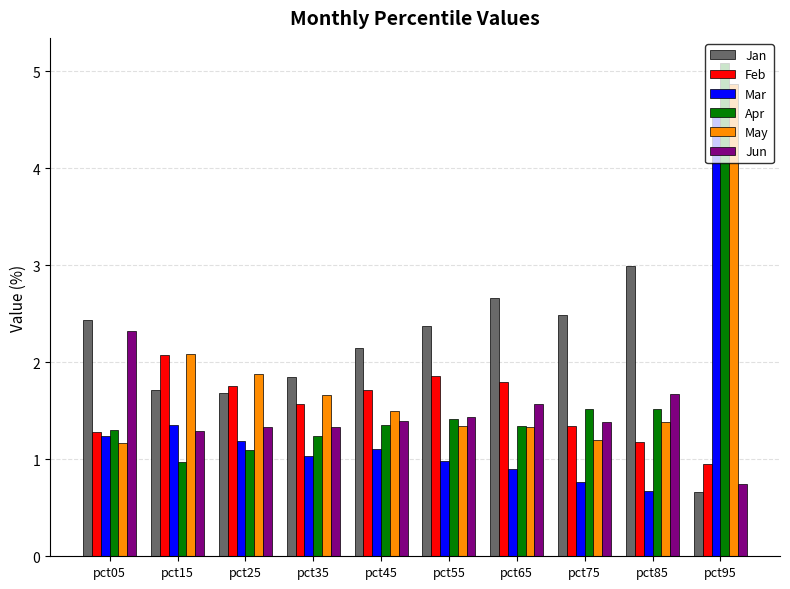

Reading left to right, transcribe all the data shown in this chart.

Jan: 2.4	1.7	1.7	1.8	2.1	2.4	2.7	2.5	3.0	0.7
Feb: 1.3	2.1	1.8	1.6	1.7	1.9	1.8	1.3	1.2	0.9
Mar: 1.2	1.4	1.2	1.0	1.1	1.0	0.9	0.8	0.7	4.6
Apr: 1.3	1.0	1.1	1.2	1.3	1.4	1.3	1.5	1.5	5.1
May: 1.2	2.1	1.9	1.7	1.5	1.3	1.3	1.2	1.4	4.9
Jun: 2.3	1.3	1.3	1.3	1.4	1.4	1.6	1.4	1.7	0.7